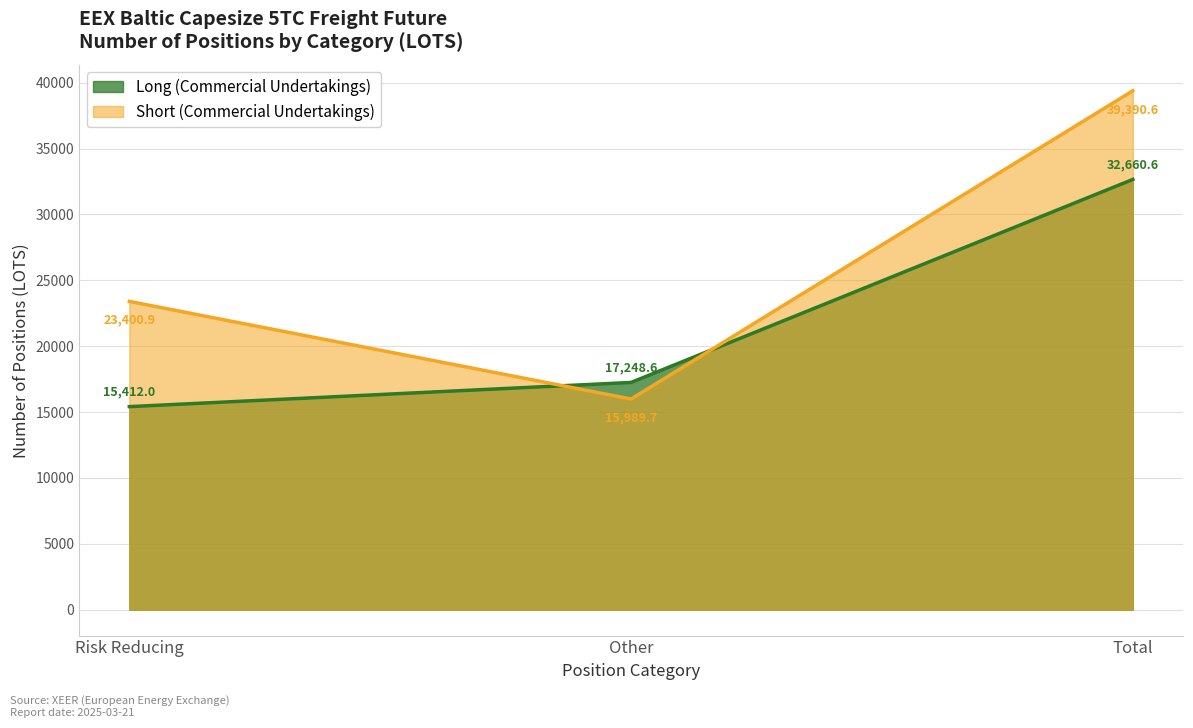

Reading left to right, list all the values displayed in this chart.

Long (Commercial Undertakings): 15412.0	17248.6	32660.6
Short (Commercial Undertakings): 23400.9	15989.7	39390.6